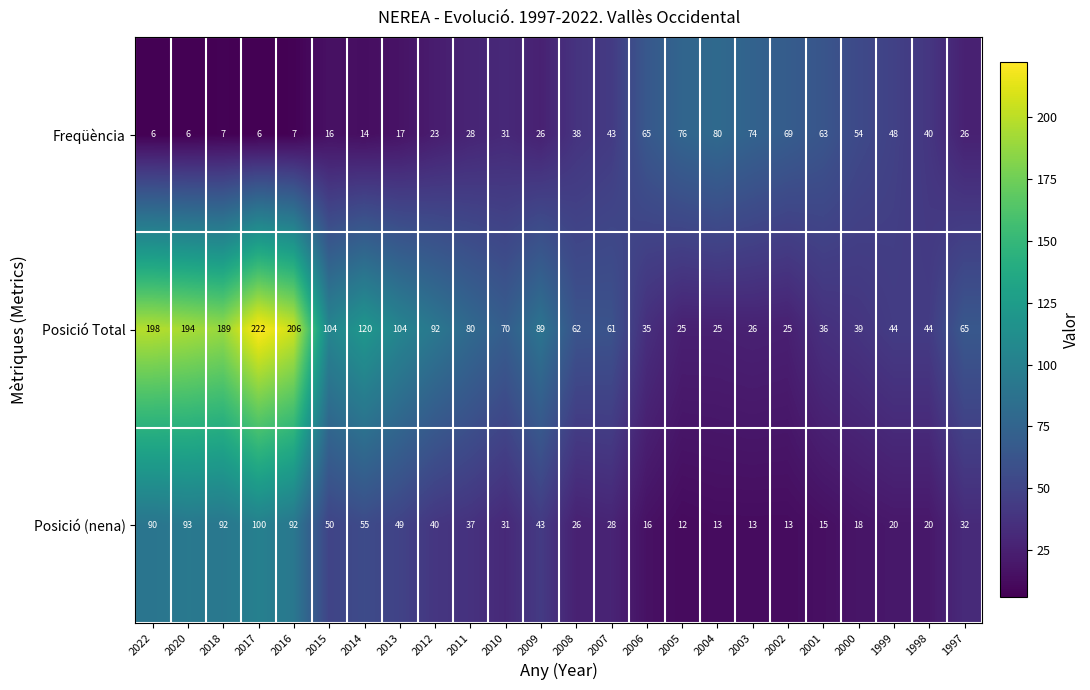

What is the difference between the highest and lowest values at 2013?

87